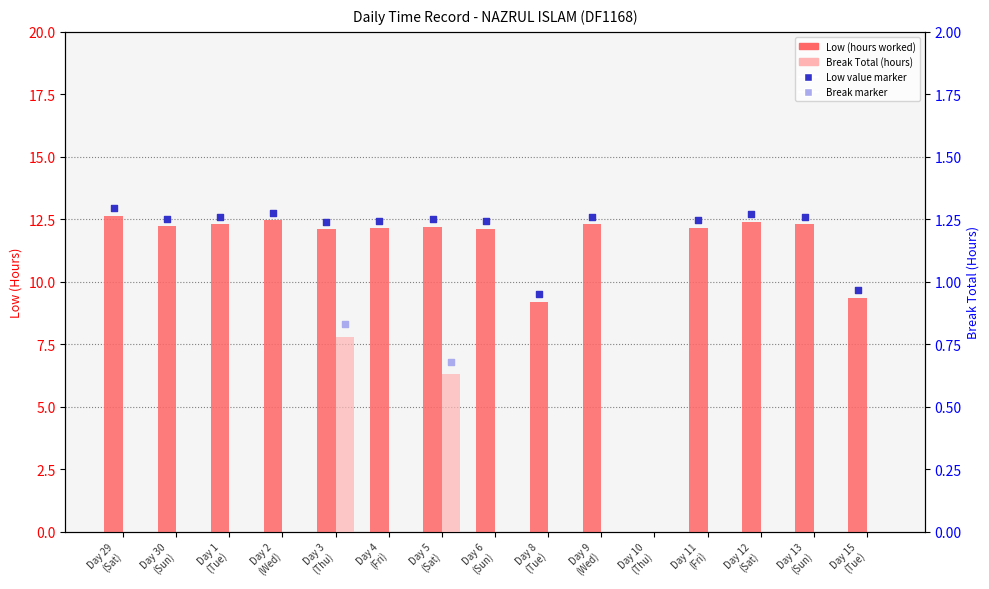

Which series contains the lowest Y value?

Low